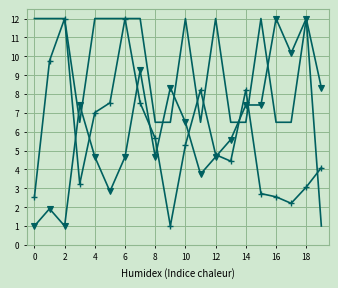

What is the minimum value shown in the chart?

1.0